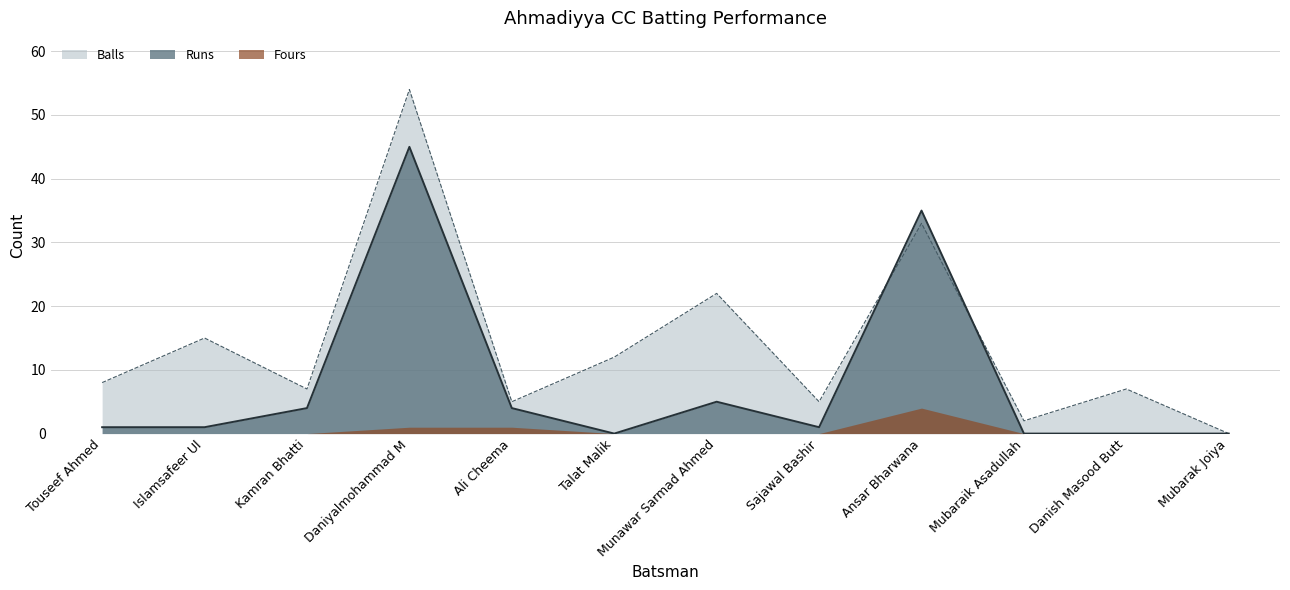

List the labels in order of Balls value, largest first.

Daniyalmohammad M, Ansar Bharwana, Munawar Sarmad Ahmed, Islamsafeer Ul, Talat Malik, Touseef Ahmed, Kamran Bhatti, Danish Masood Butt, Ali Cheema, Sajawal Bashir, Mubaraik Asadullah, Mubarak Joiya